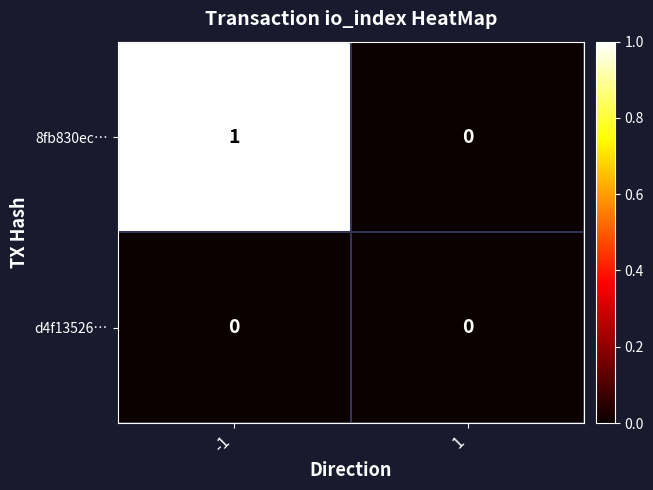

Is it true that 8fb830ec… equals 1 at -1?

True